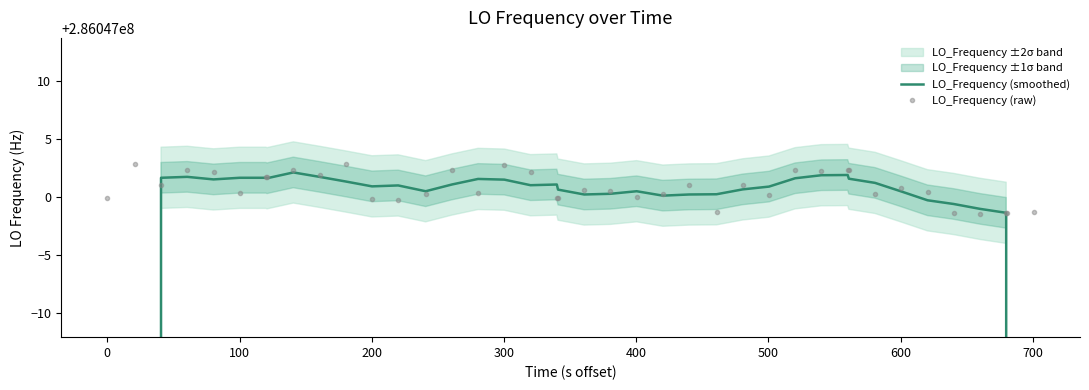

True or false: LO_Frequency (smoothed) and LO_Frequency (raw) cross at least once.

True